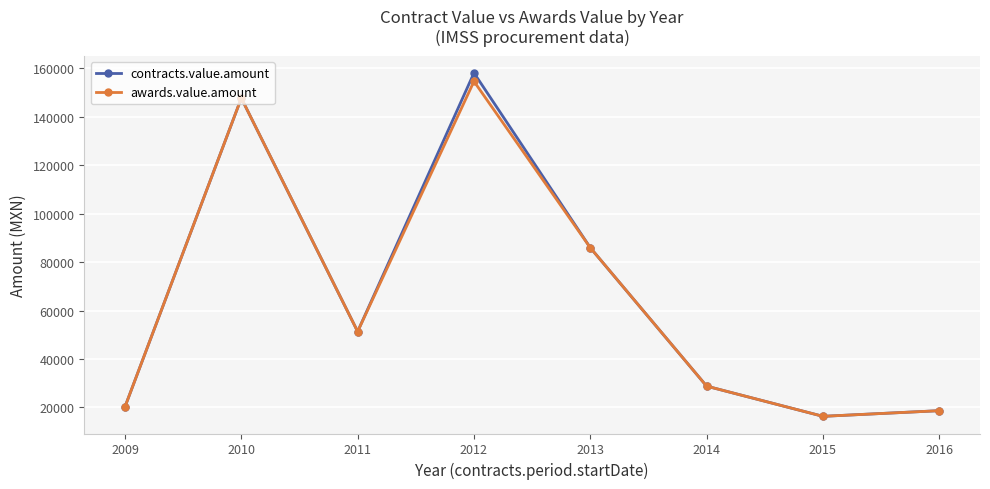

The awards.value.amount series shows 10773.4 at 2016. True or false?

False